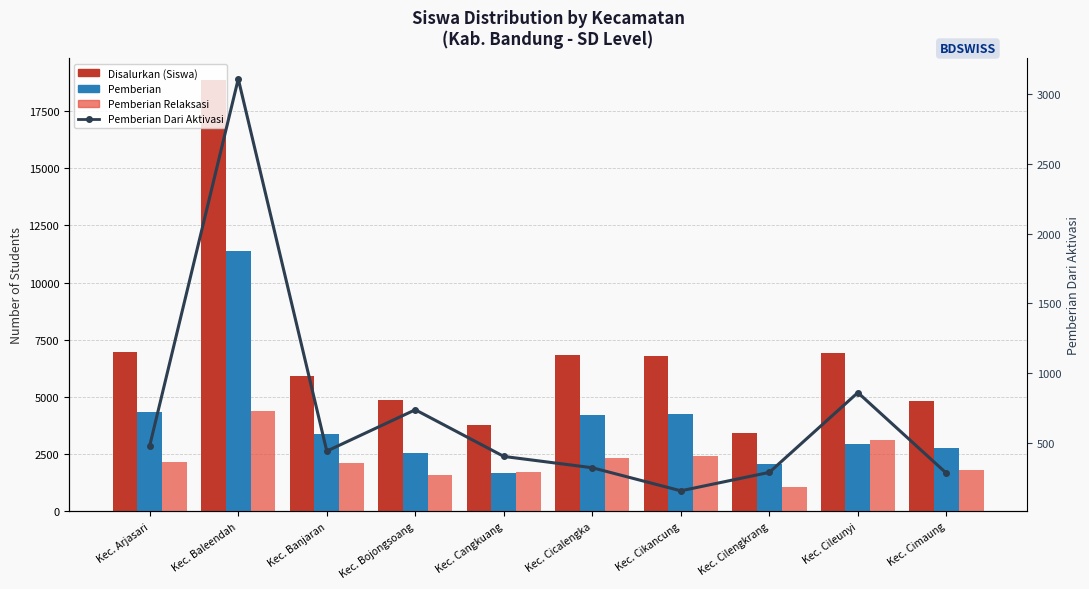

What is the sum of all Pemberian Dari Aktivasi values?

7098